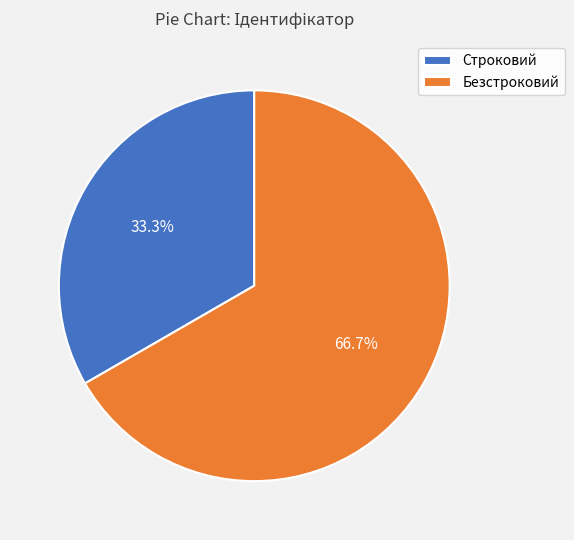

Approximately how many times larger is the value at Строковий compared to Безстроковий?

0.5